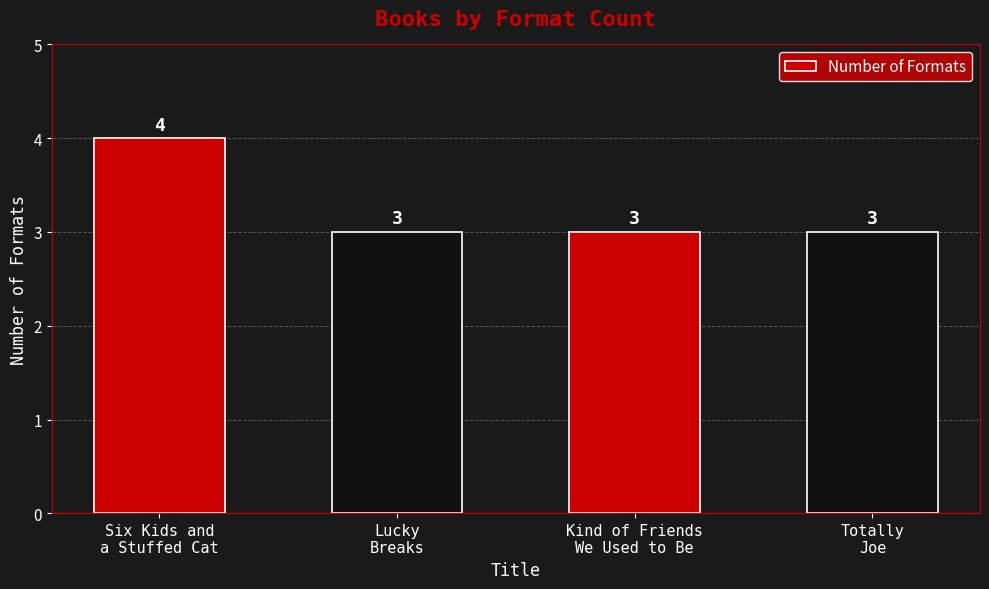

What is the average value?

3